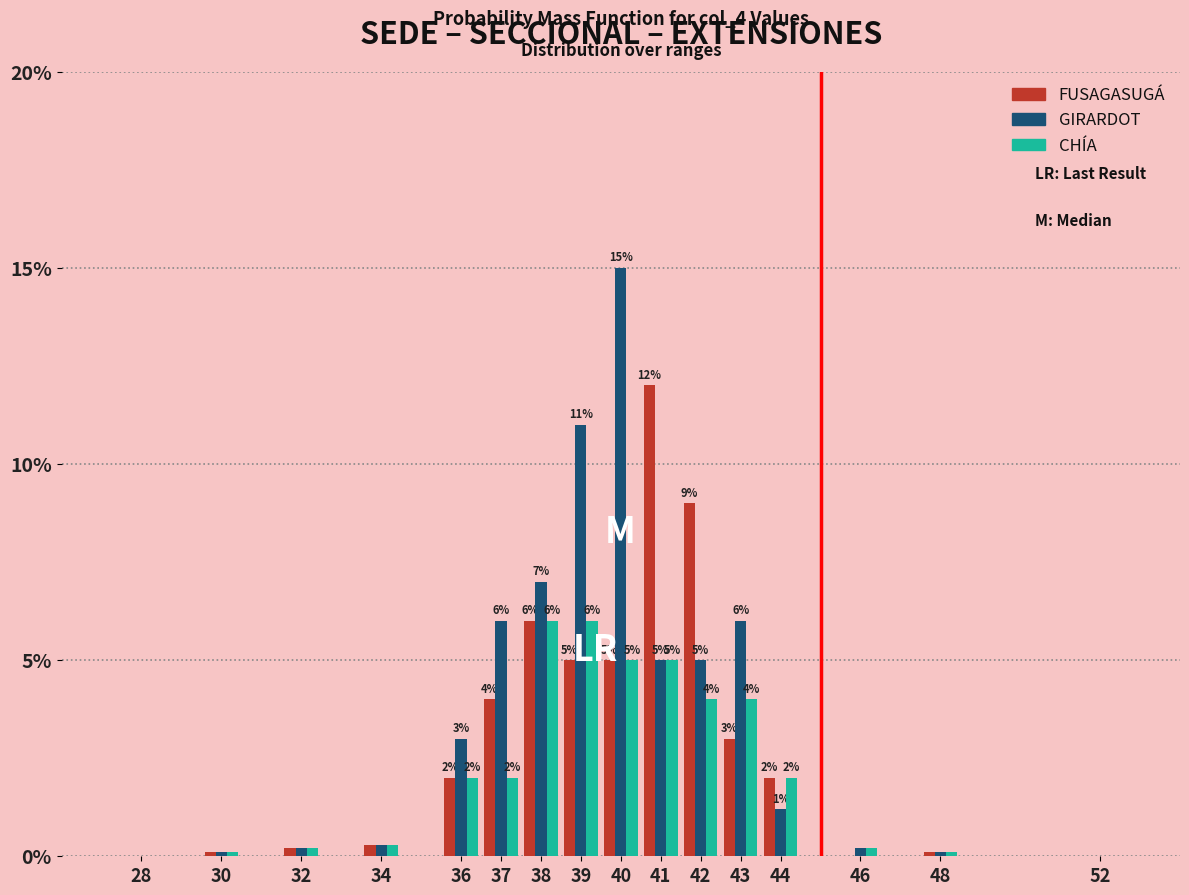

Are the bars grouped side by side (vs. stacked)?

Yes